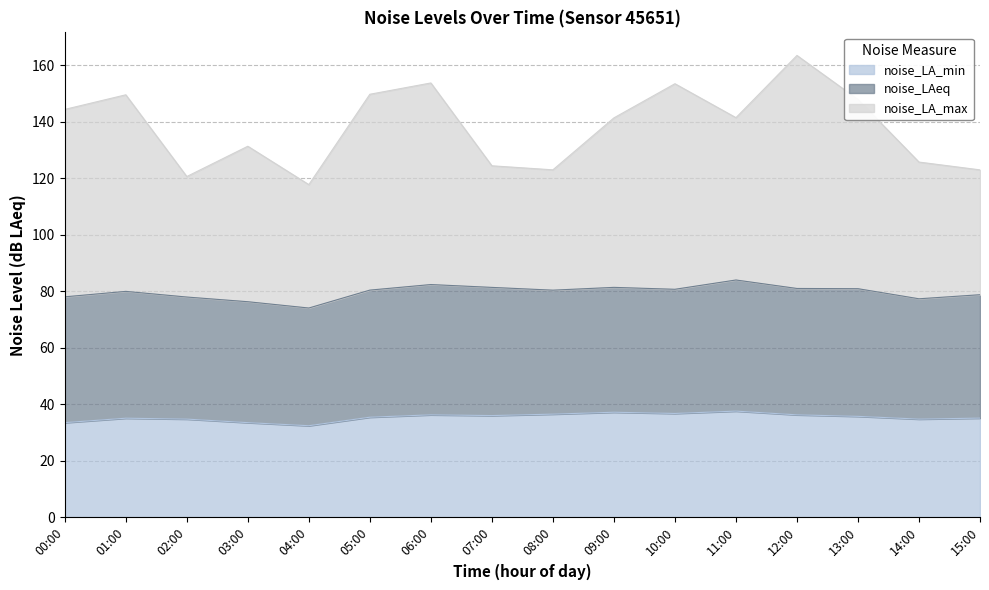

Where does the noise_LA_min series first go above 35?

01:00